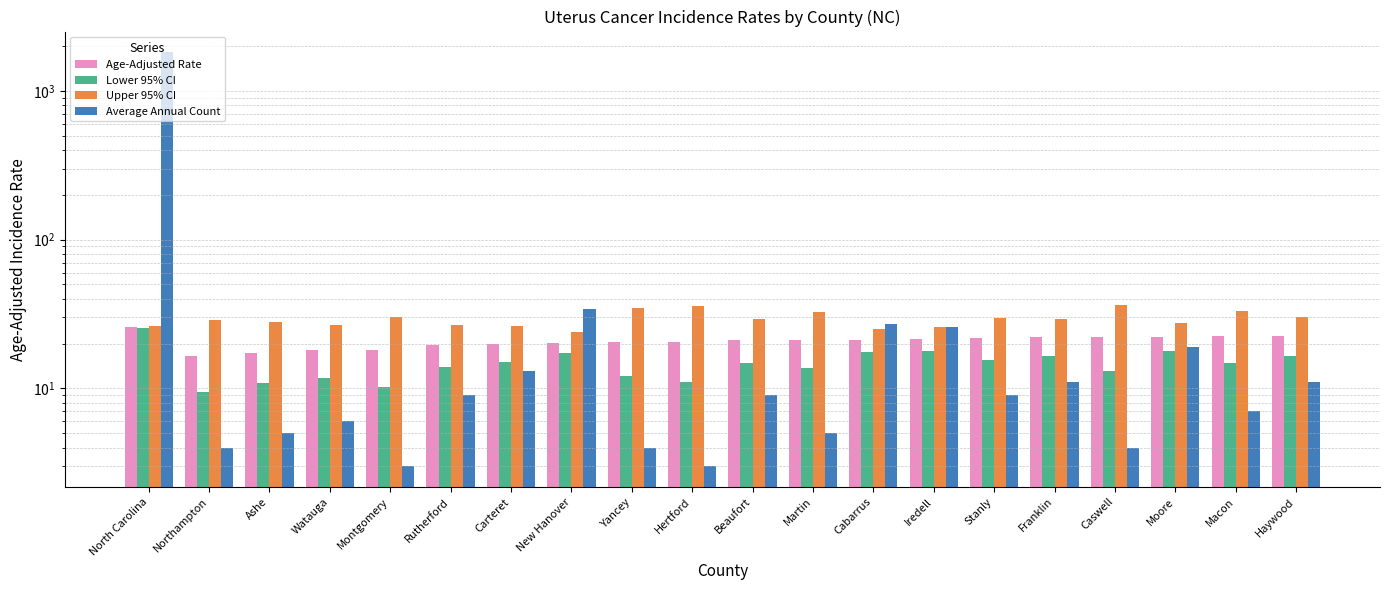

What is the difference between the Average Annual Count values at Caswell and Watauga?

2.0